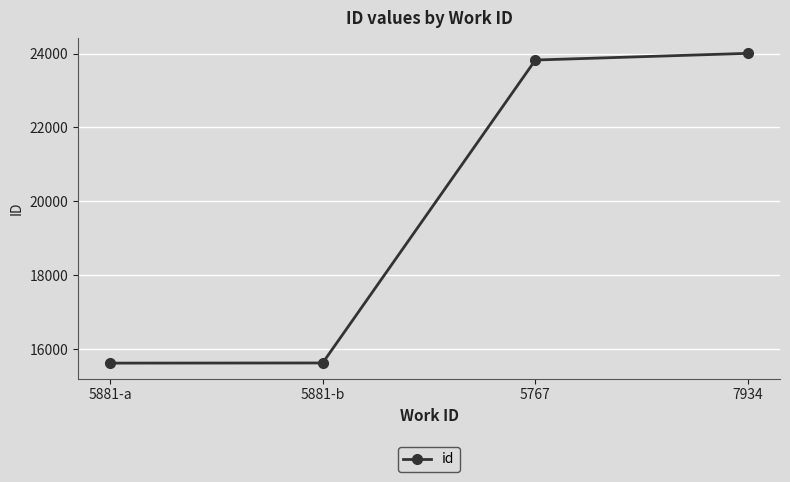

Does the chart display data point markers on the line(s)?

Yes